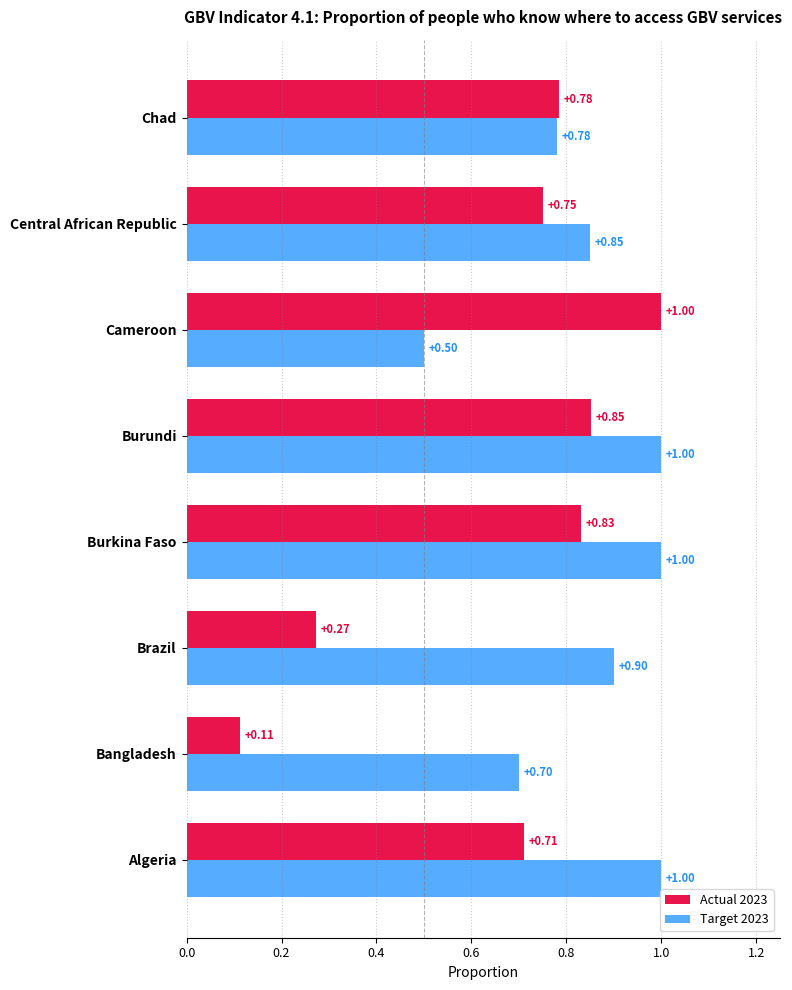

At which category does the chart reach its minimum across all series?

Bangladesh